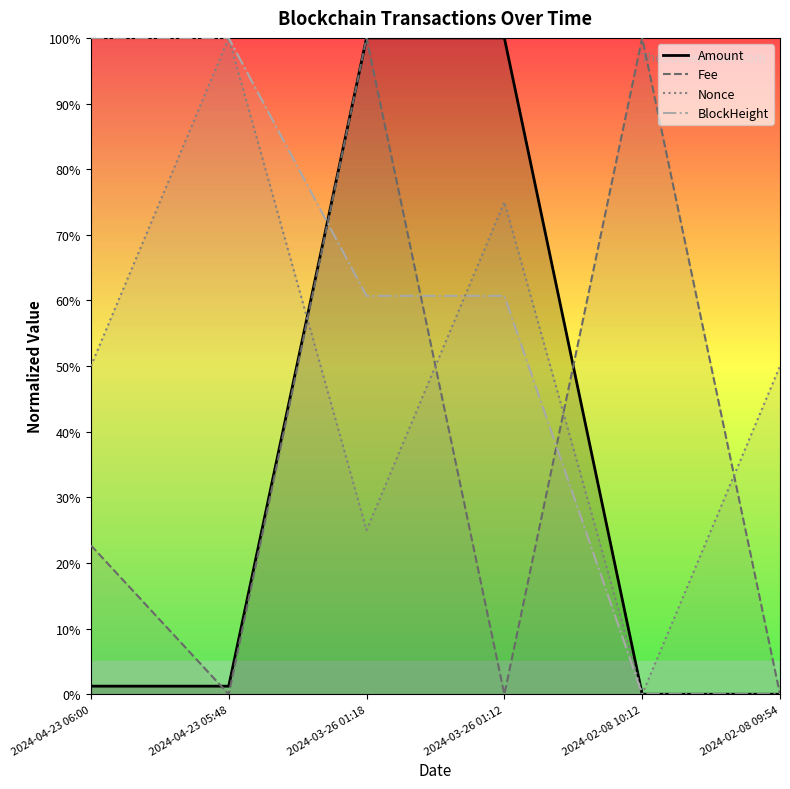

The value of BlockHeight at 2024-04-23 05:48 is 68.6. True or false?

False